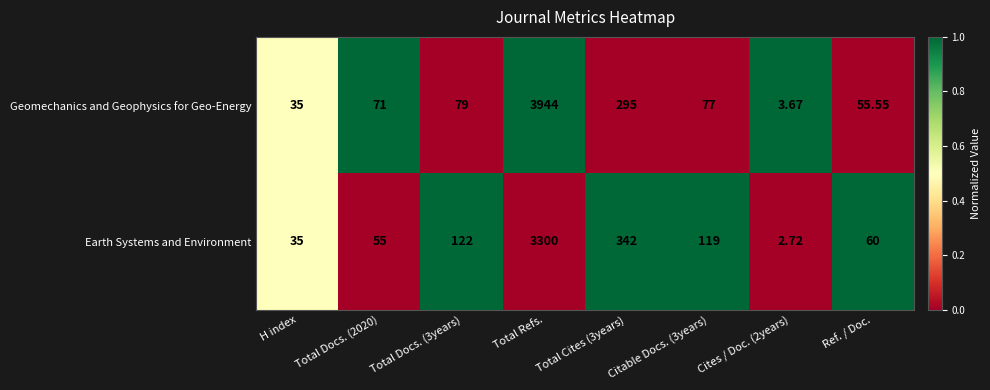

What is the greatest value displayed?

1.0